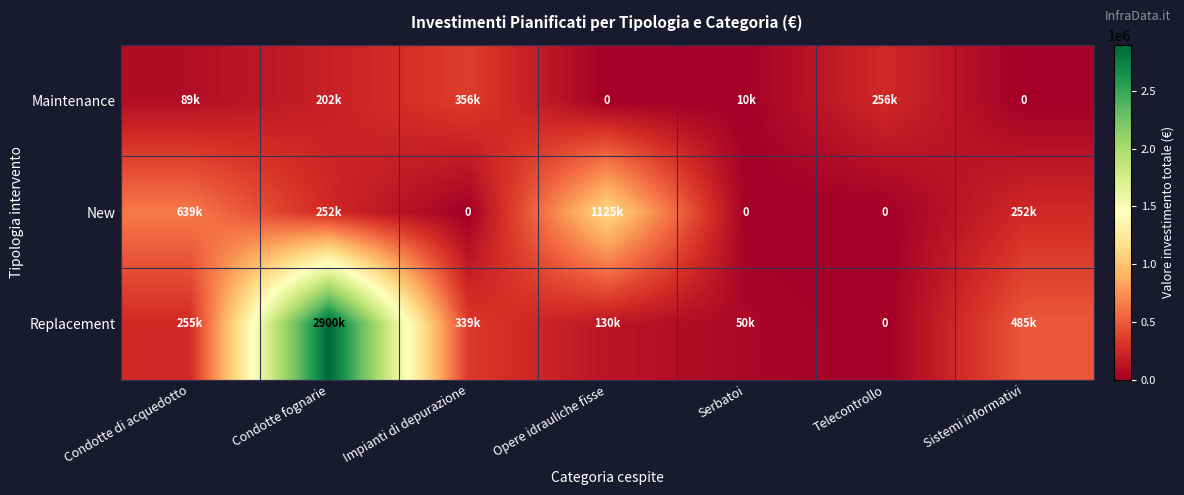

Rank the categories by Replacement value from lowest to highest.

Telecontrollo, Serbatoi, Opere idrauliche fisse, Condotte di acquedotto, Impianti di depurazione, Sistemi informativi, Condotte fognarie